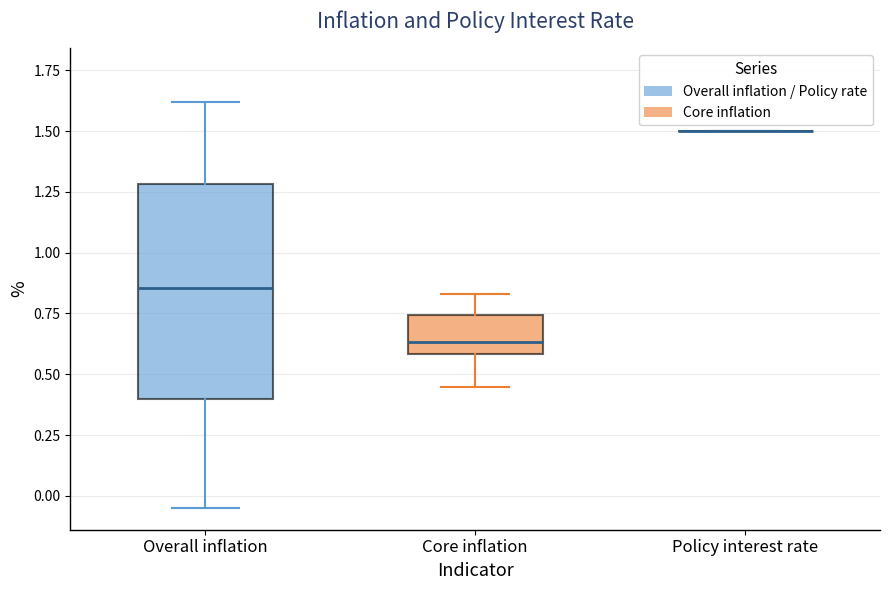

Which box is the tallest, from its lower edge to its upper edge?

Overall inflation